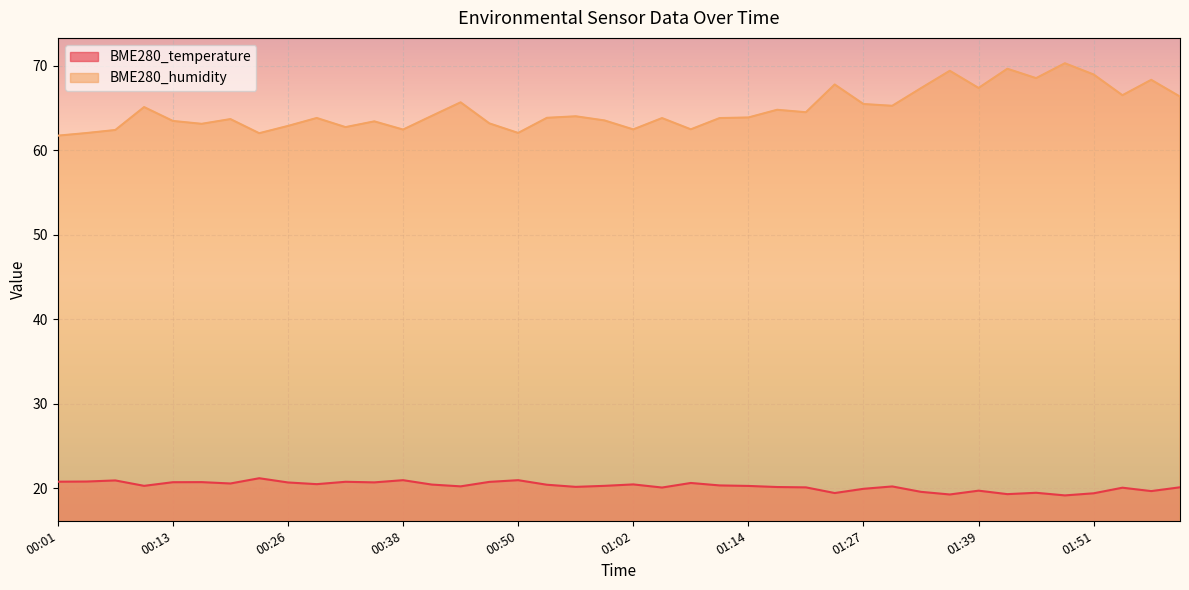

Which series has the widest spread of values?

BME280_humidity